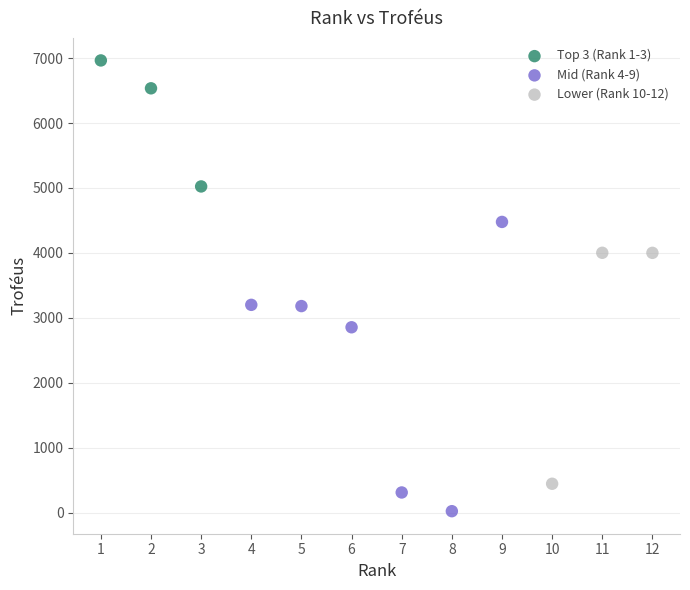

Which series reaches the minimum Y coordinate?

Mid (Rank 4-9)